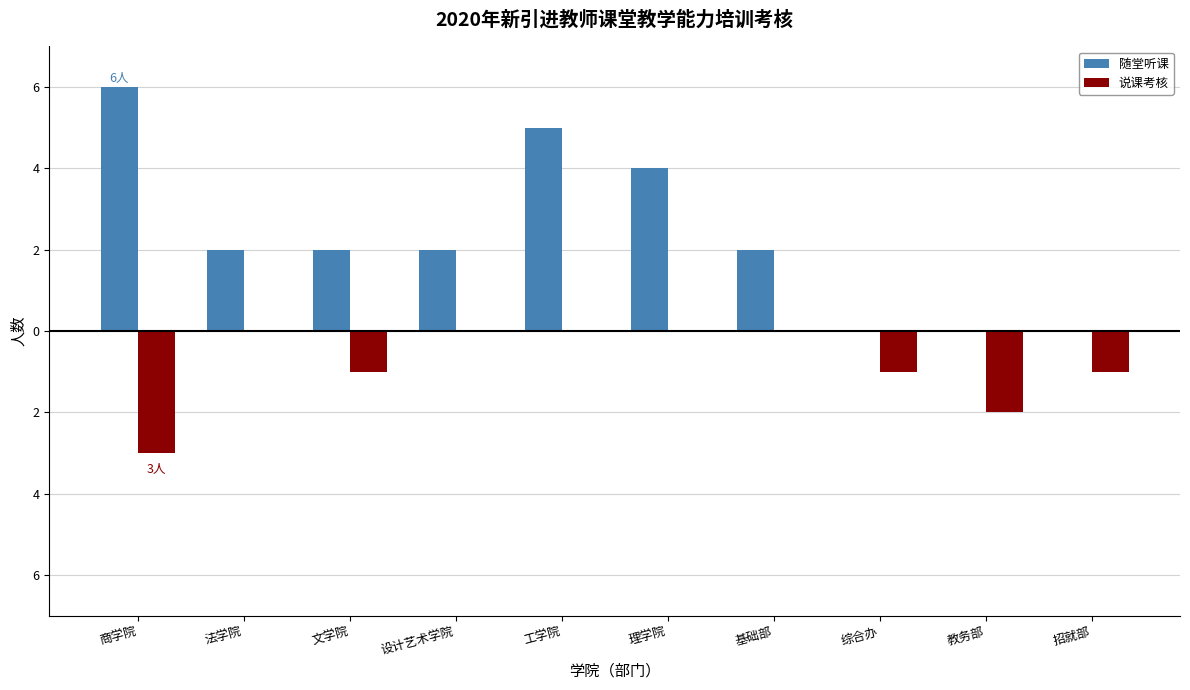

At 商学院, list the series in order from largest to smallest.

随堂听课, 说课考核